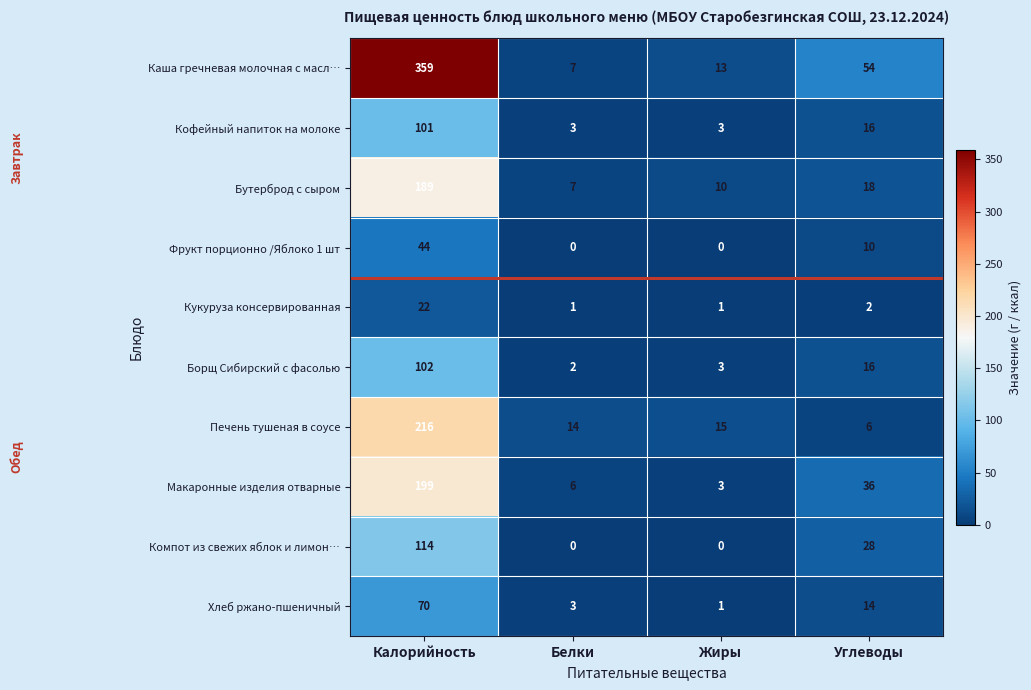

The value of Кофейный напиток на молоке at Калорийность is 63. True or false?

False